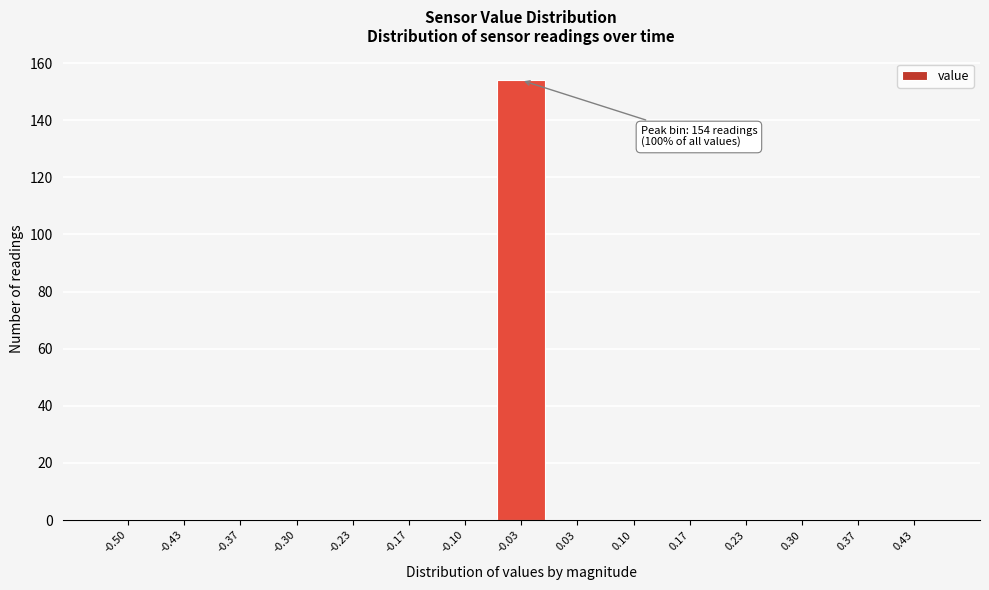

Reading right to left, extract all data points from this chart.

0.43=0	0.37=0	0.30=0	0.23=0	0.17=0	0.10=0	0.03=0	-0.03=154	-0.10=0	-0.17=0	-0.23=0	-0.30=0	-0.37=0	-0.43=0	-0.50=0